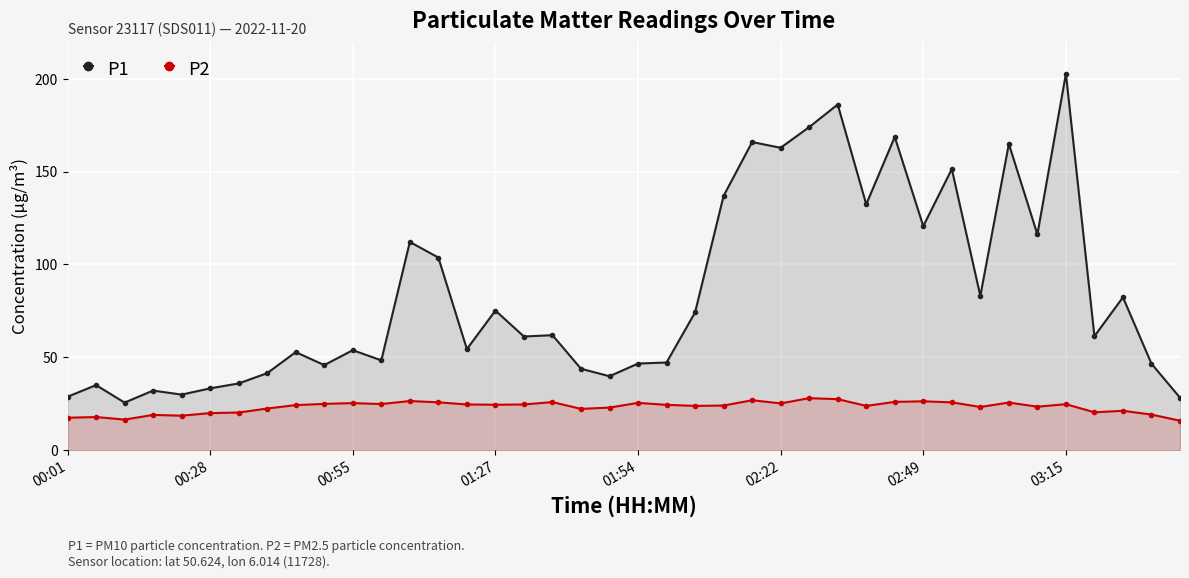

Which series changed the most between 18 and 37?

P1